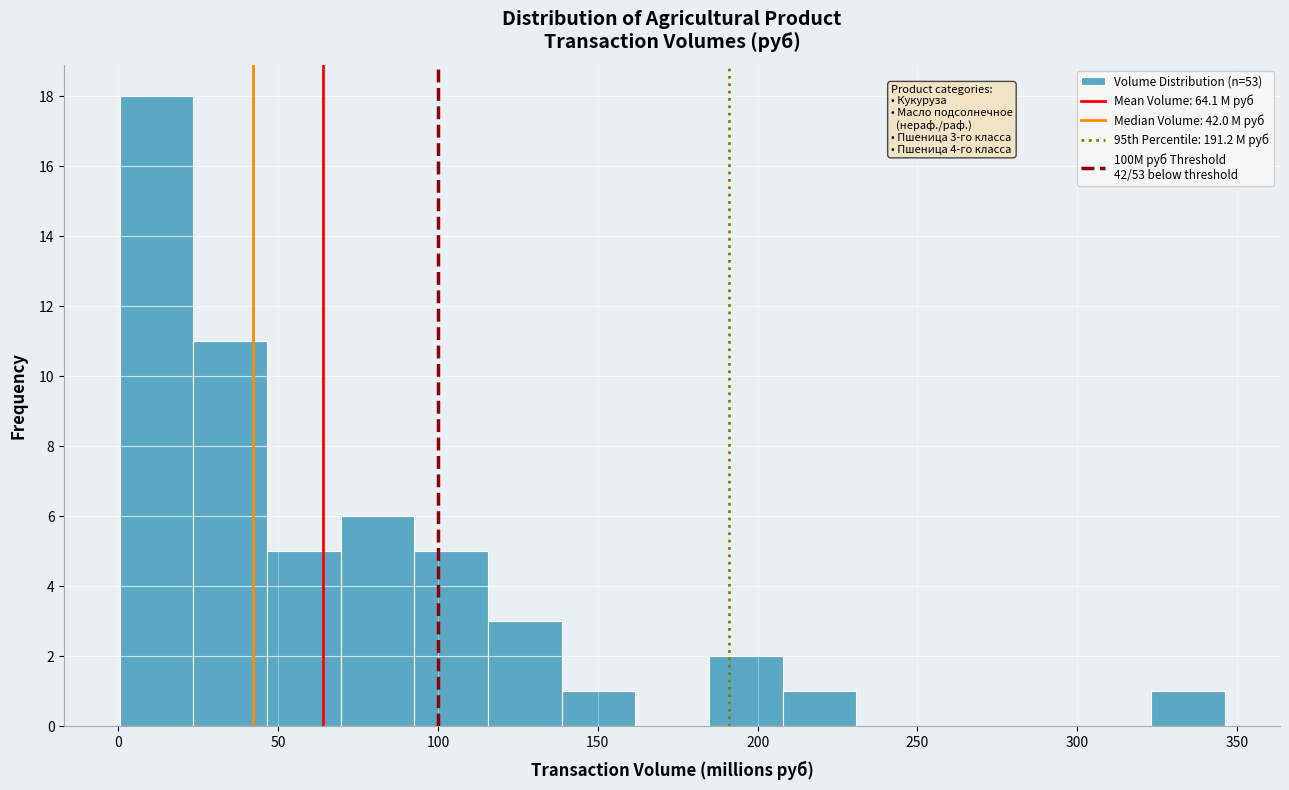

Which range on the x-axis has the tallest bar?

0 to 25